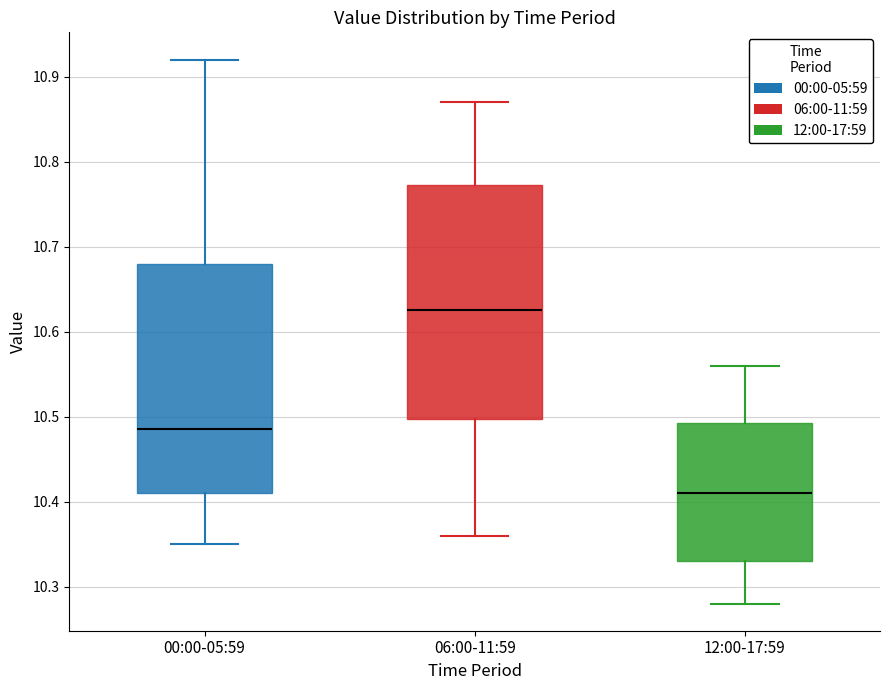

Reading left to right, transcribe this box plot: for each box, give where its median line is, the range the box spans, and where its two whiskers end, as read against the y-axis. The values are not printed on the chart, so give them approximately, as read against the axis.

00:00-05:59: median 10.49, box 10.41 to 10.68, whiskers 10.35 to 10.92
06:00-11:59: median 10.63, box 10.50 to 10.77, whiskers 10.36 to 10.87
12:00-17:59: median 10.41, box 10.33 to 10.49, whiskers 10.28 to 10.56